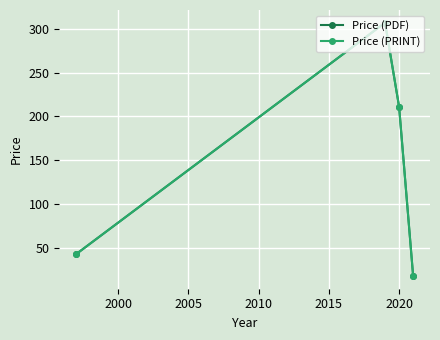

How many values in the Price (PRINT) series exceed 211?

2